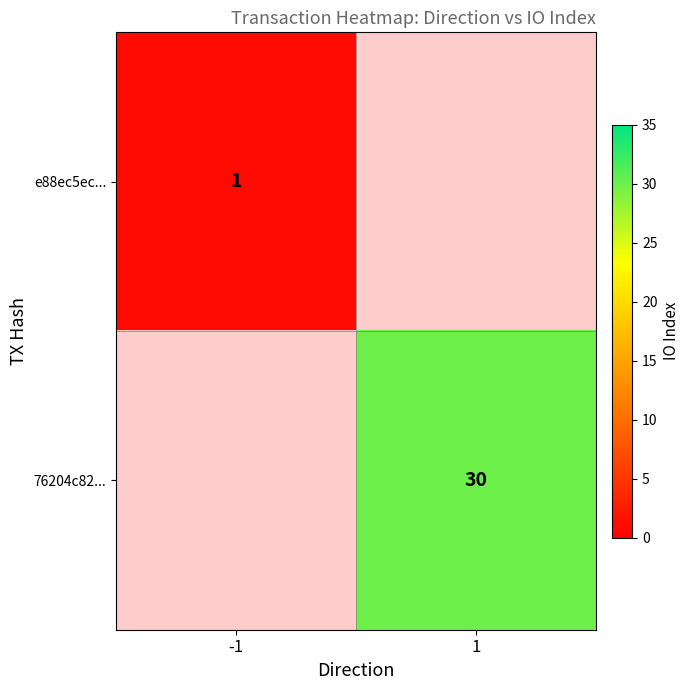

The 76204c82... series shows 30 at 1. True or false?

True